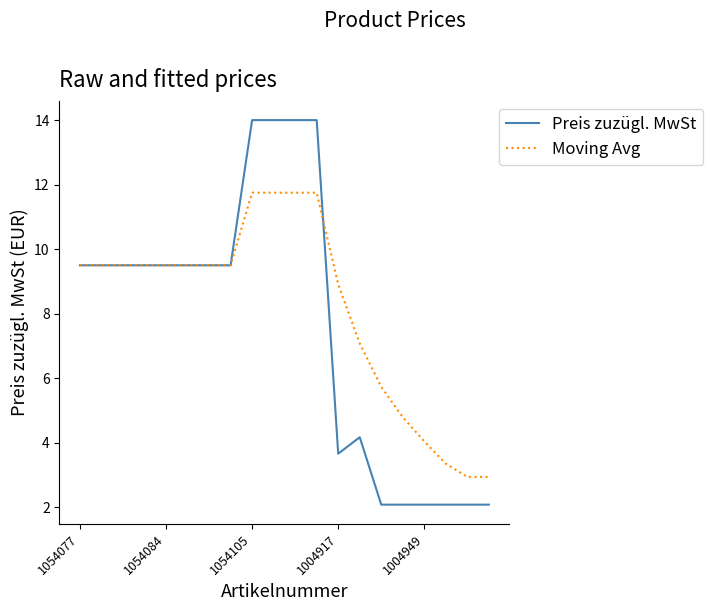

Which series has the widest spread of values?

Preis zuzügl. MwSt